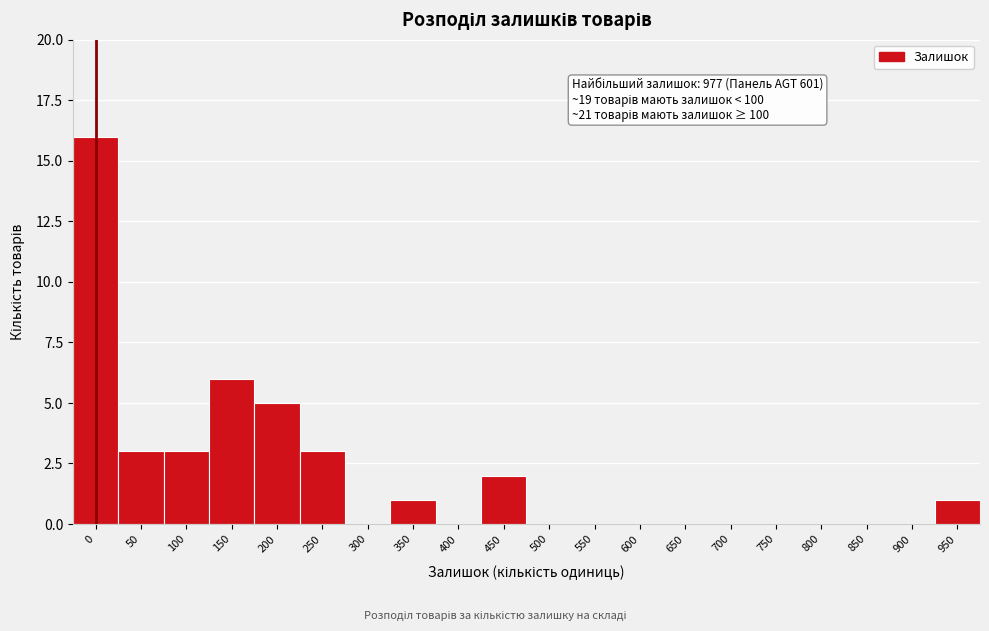

Reading left to right, transcribe all the data shown in this chart.

0=16	50=3	100=3	150=6	200=5	250=3	300=0	350=1	400=0	450=2	500=0	550=0	600=0	650=0	700=0	750=0	800=0	850=0	900=0	950=1